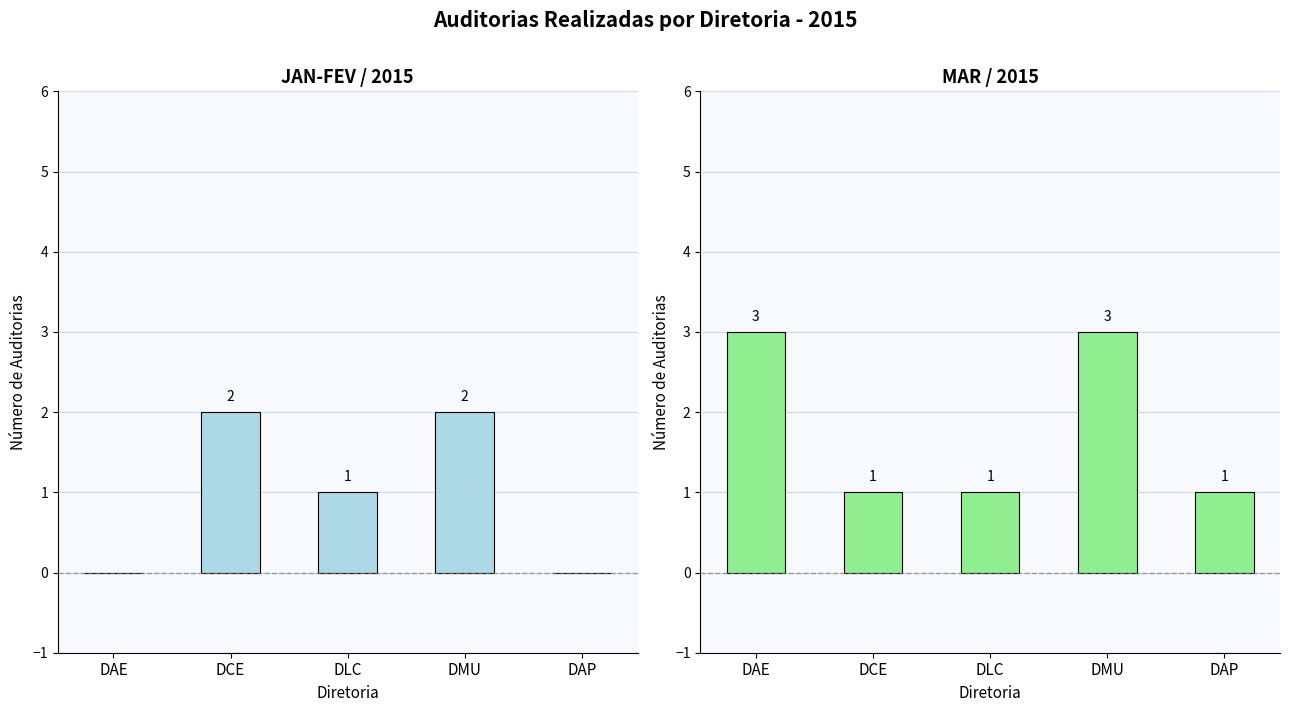

Count the JAN-FEV / 2015 values in the range 0 to 2.

5